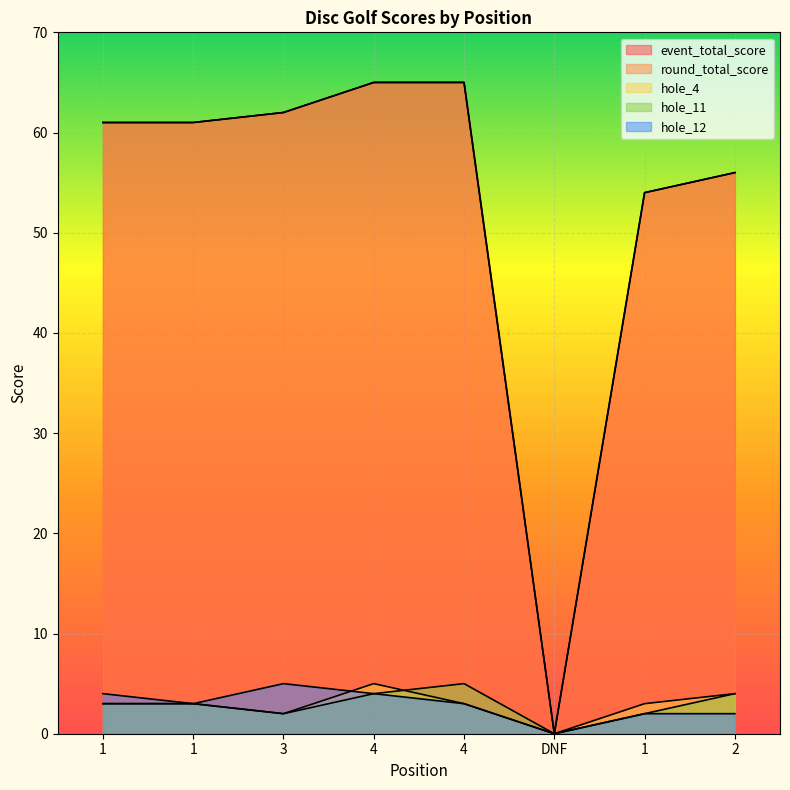

What is the total value across all series at 2?

122